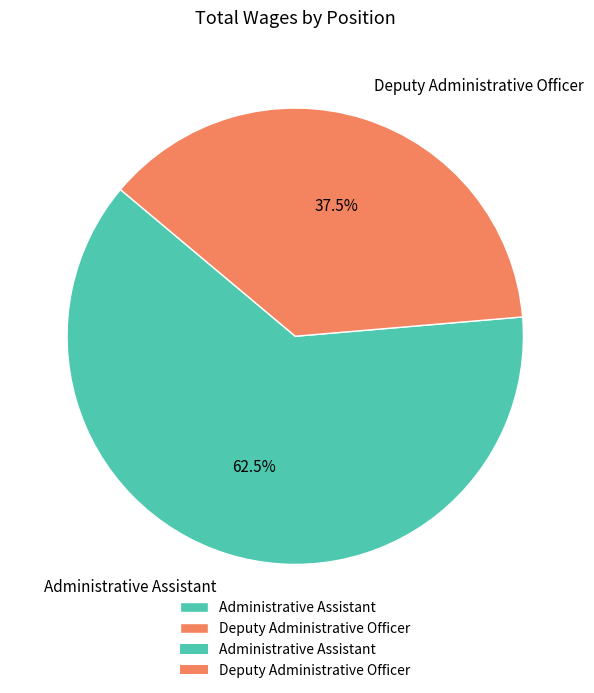

What is the majority slice?

Administrative Assistant